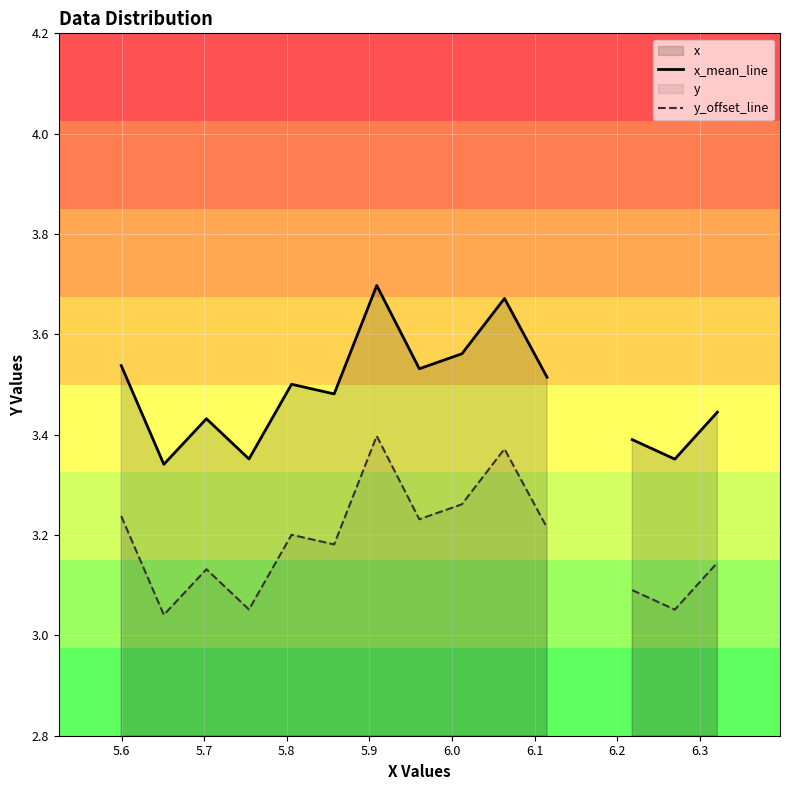

How many interior local peaks does the y_offset_line series have?

4